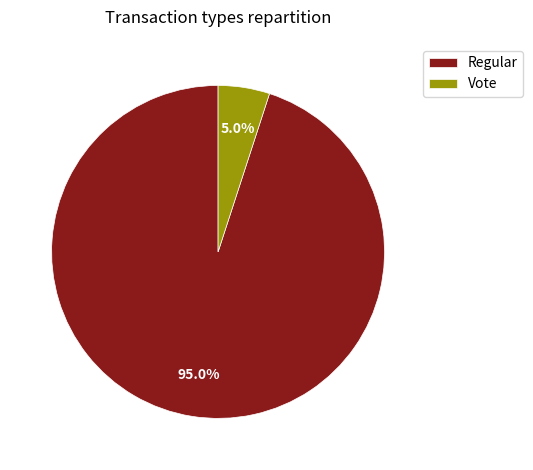

What percentage do Vote and Regular together represent?

100.0%